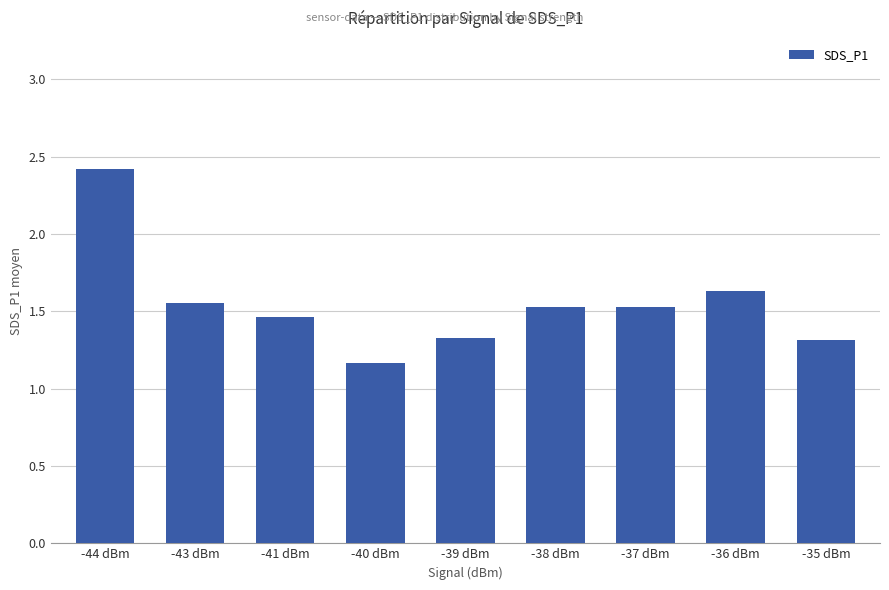

How many values are between 1 and 2?

8